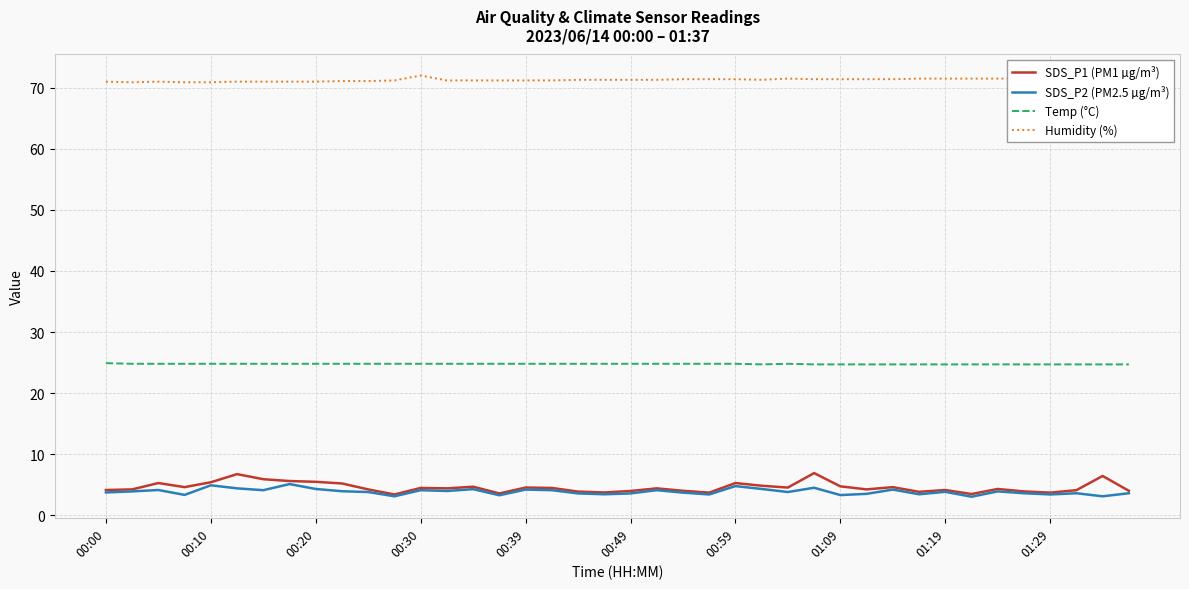

True or false: SDS_P1 (PM1 µg/m³) and Temp (°C) cross at least once.

False